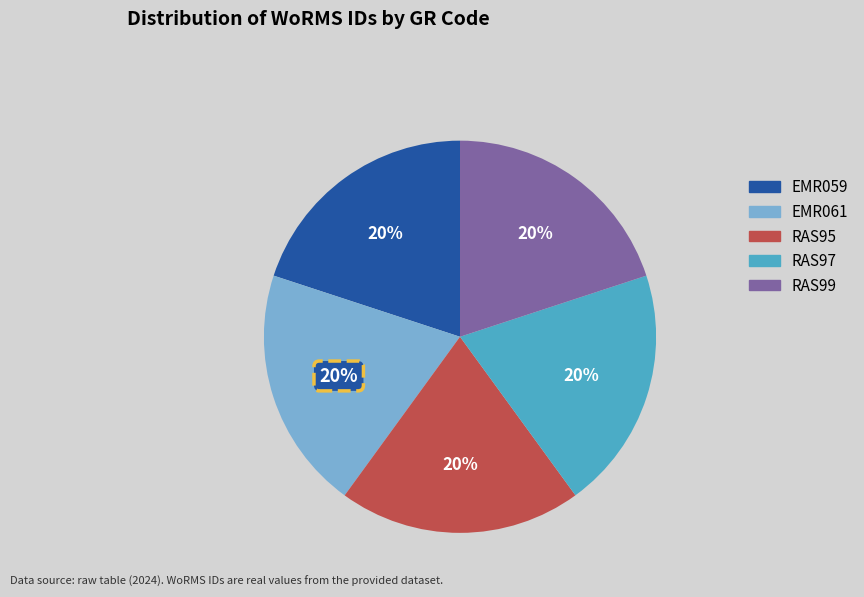

To the nearest percent, what portion does RAS97 represent?

20%